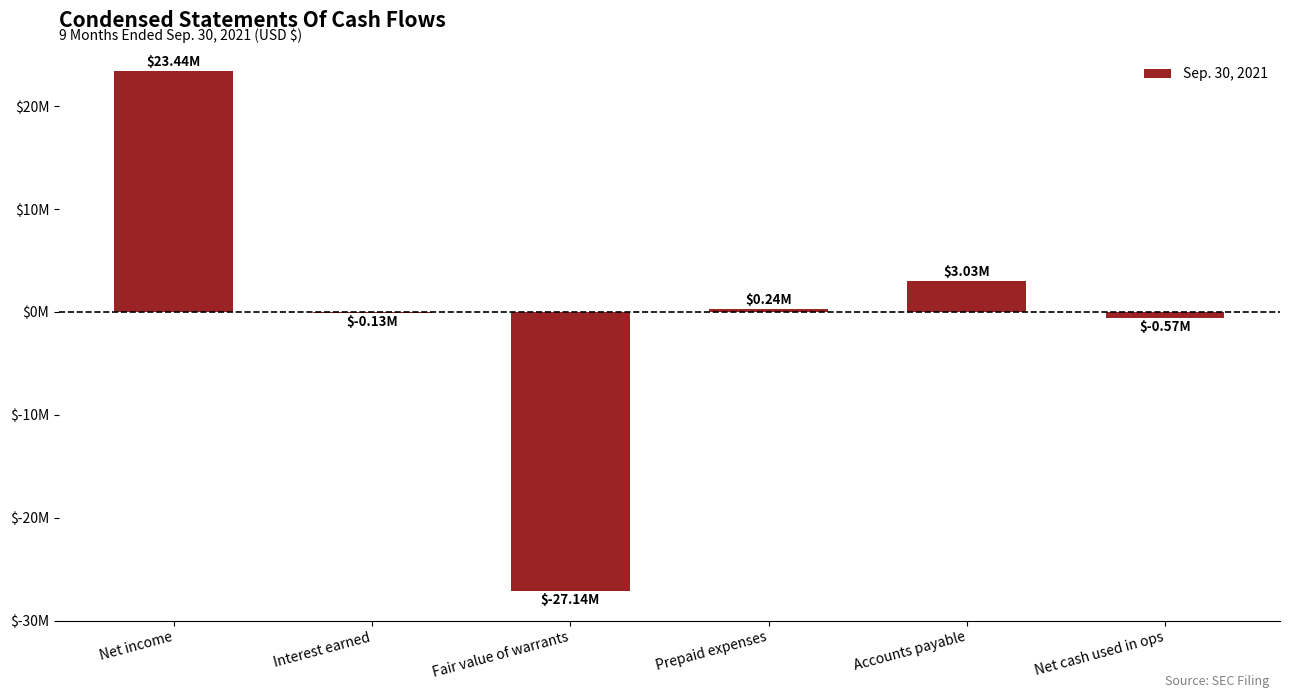

Is it true that the value at Net cash used in ops is -570298?

True